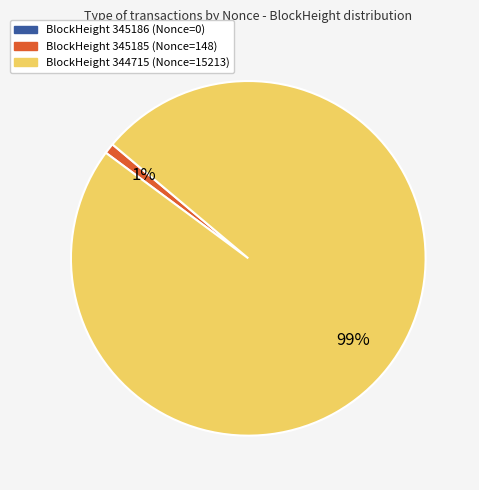

To the nearest percent, what is the average slice percentage?

33%